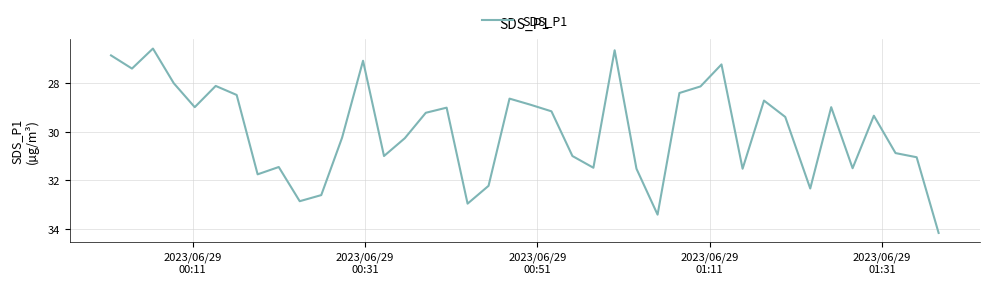

What is the minimum value shown in the chart?

26.6